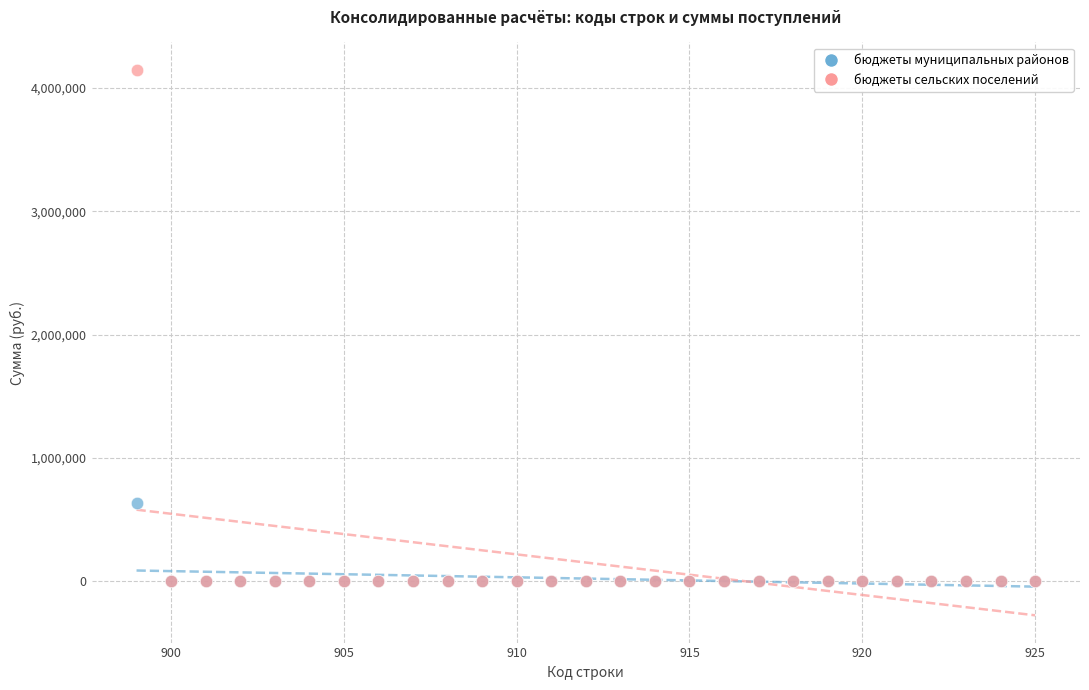

Which series has the largest Y range (max minus min)?

бюджеты сельских поселений